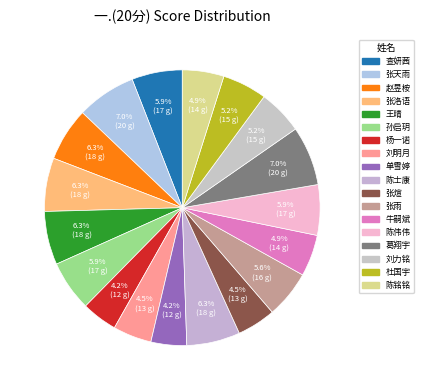

To the nearest percent, what portion does 单雪婷 represent?

4%